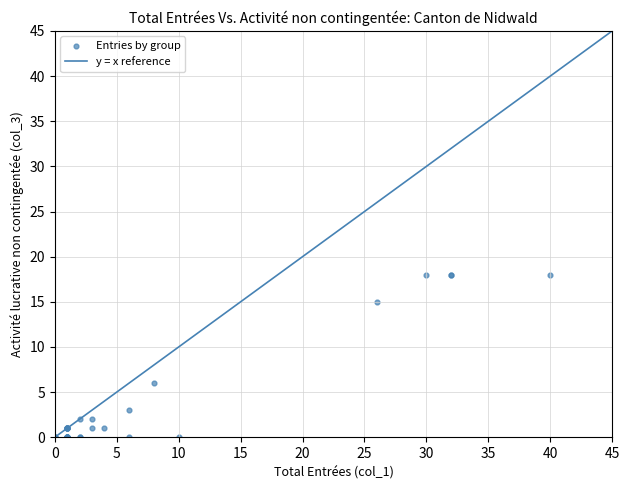

What Y value in the scatter plot is closest to 9?

6